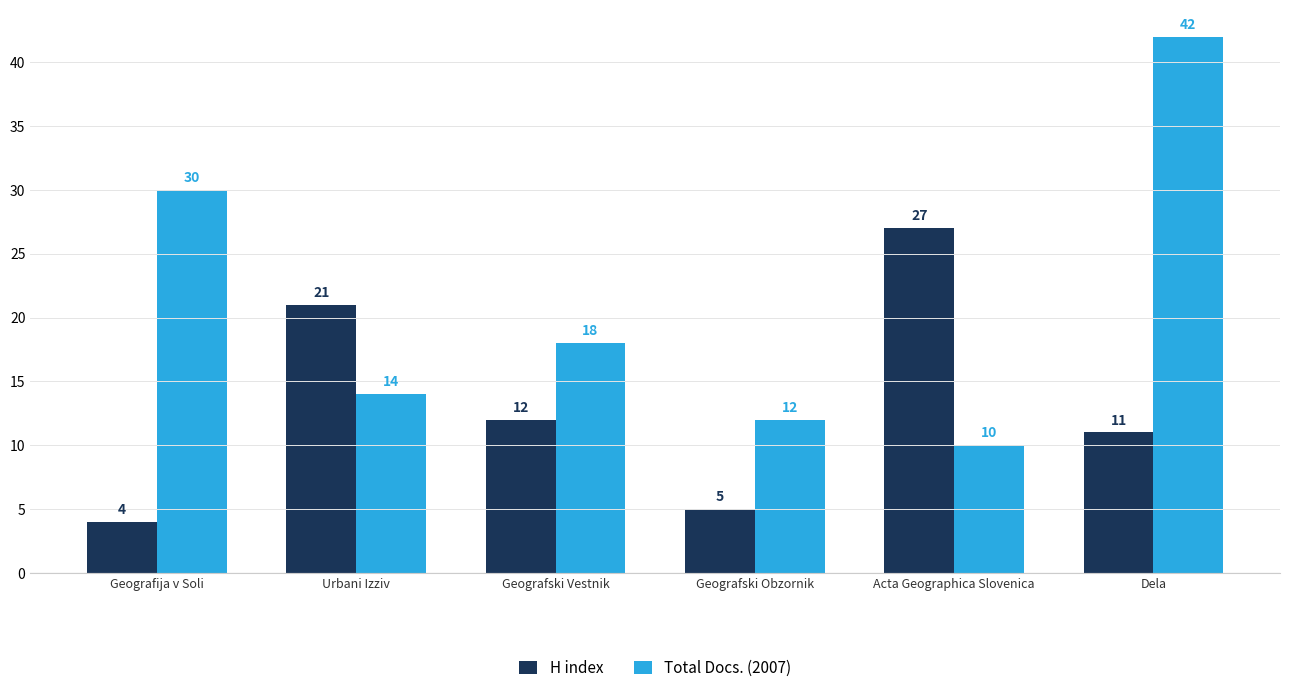

What is the smallest value displayed?

4